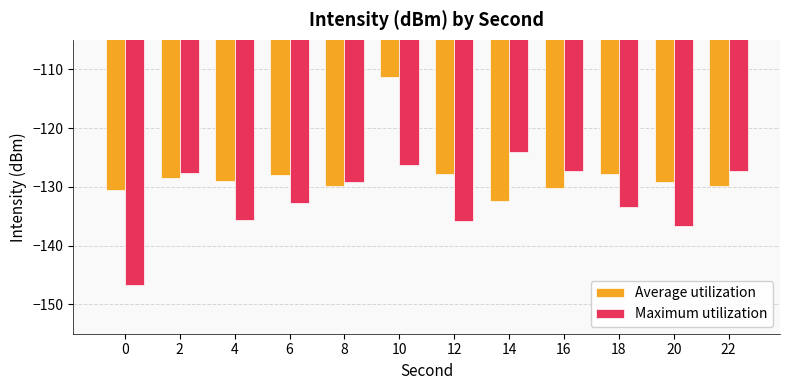

How many bars are there in total?

24